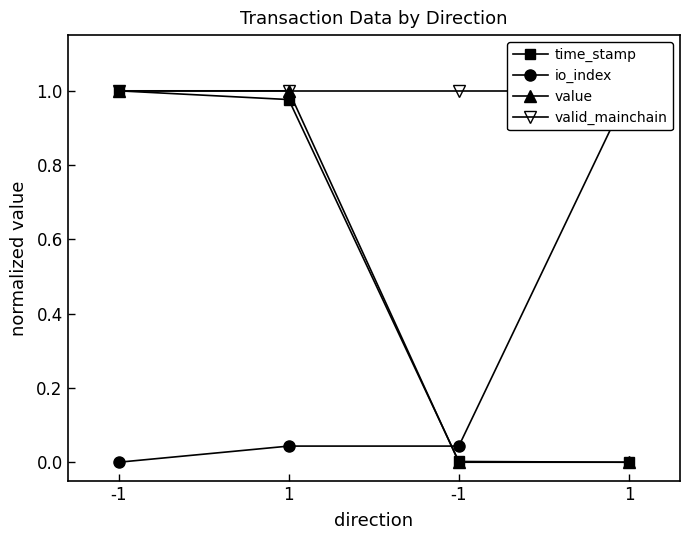

How many values in the value series are below 1?

2